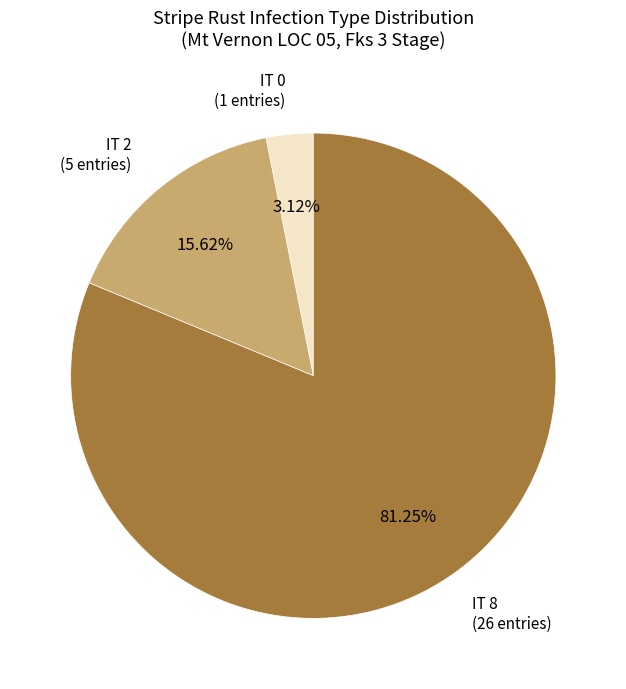

Combined, do IT 2 and IT 0 account for over 50%?

No